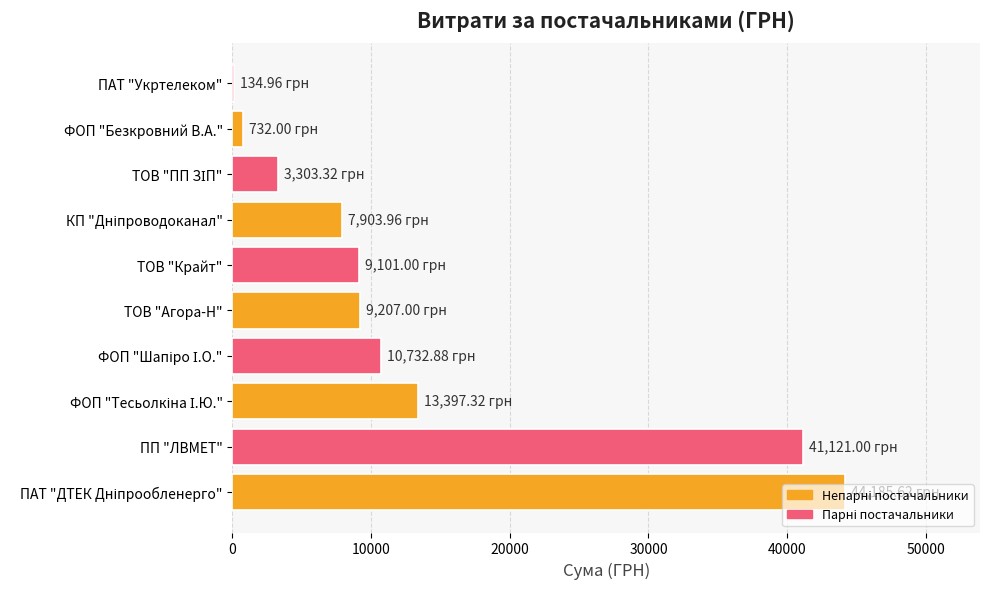

What is the sum of all values?

139819.1